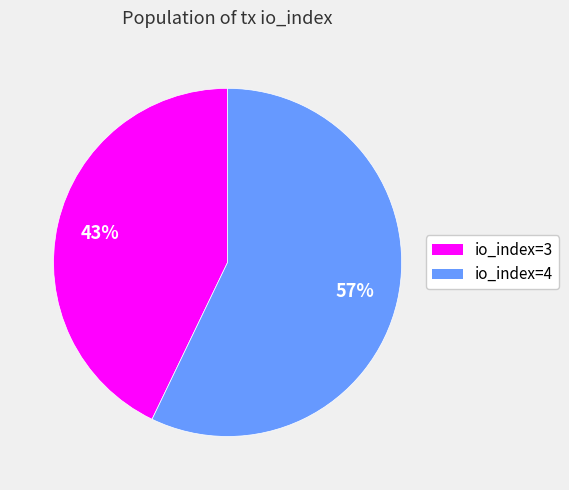

Which slice is the smallest?

io_index=3